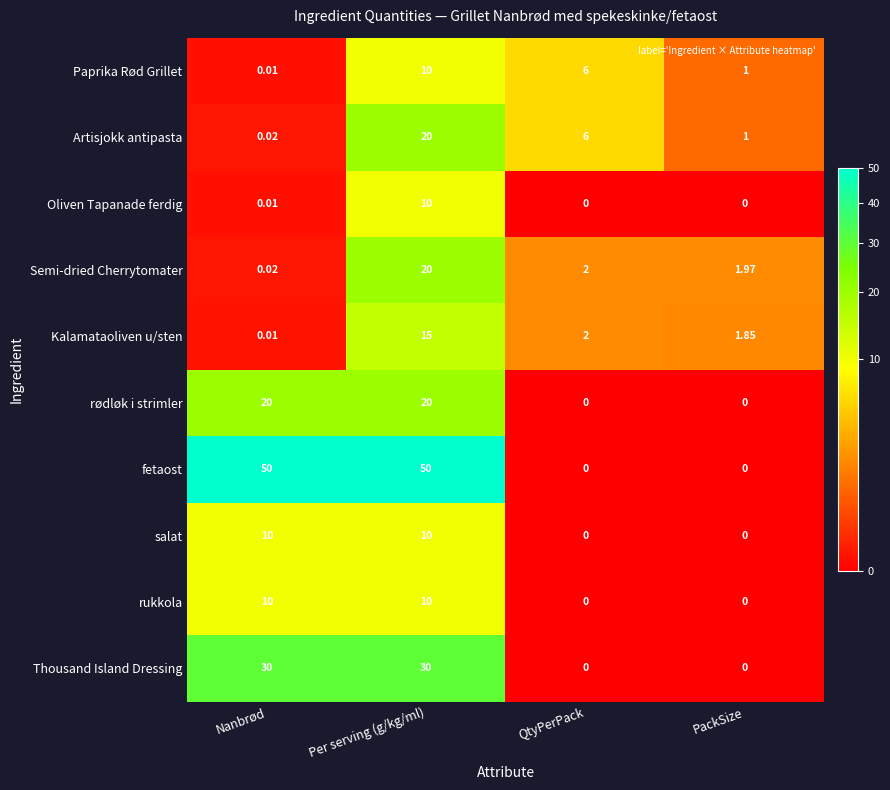

What is the total value across all series at Nanbrød?

120.1